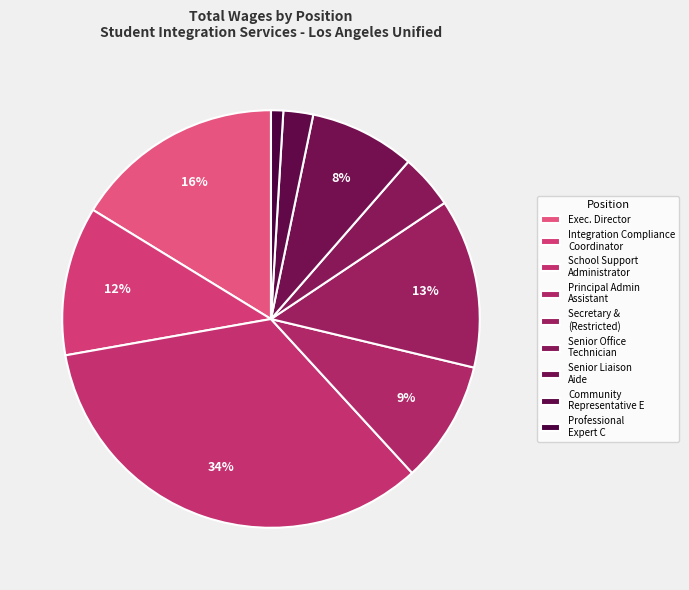

How many slices are in this pie chart?

9